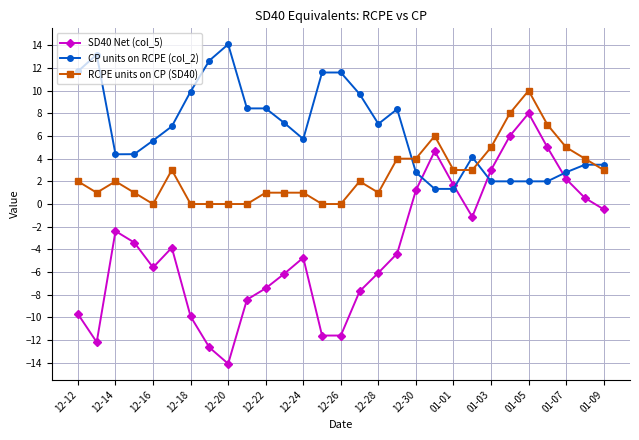

What is the value of the CP units on RCPE (col_2) point at the 14th from the left?

11.6